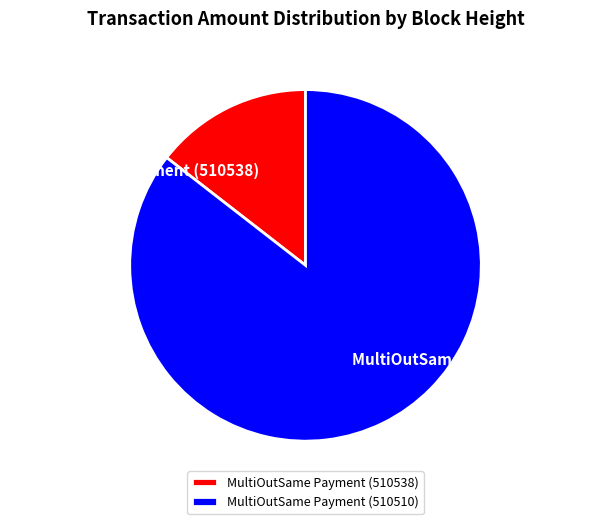

Combined, do MultiOutSame Payment (510510) and MultiOutSame Payment (510538) account for over 50%?

Yes